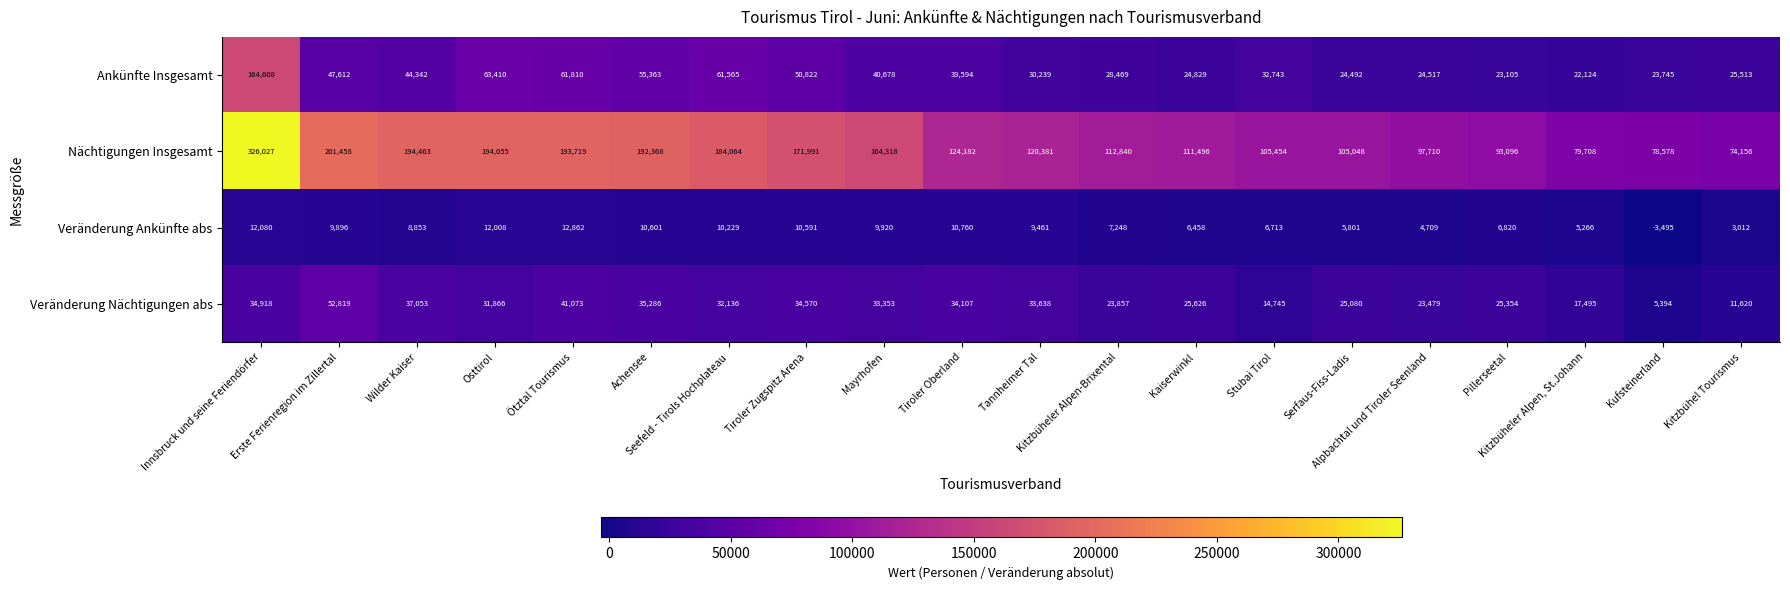

What is the difference between the maximum and minimum values in the Nächtigungen Insgesamt series?

251871